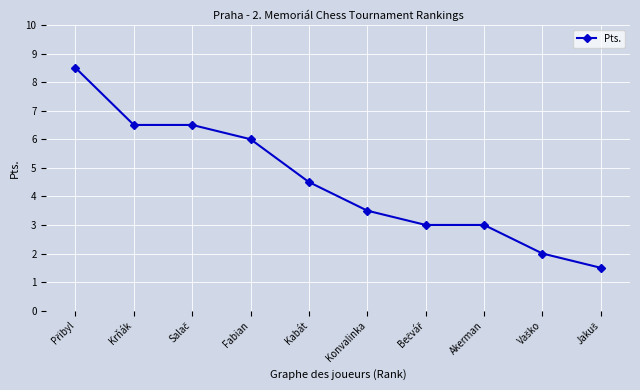

Reading right to left, list all the values displayed in this chart.

1.5	2.0	3.0	3.0	3.5	4.5	6.0	6.5	6.5	8.5